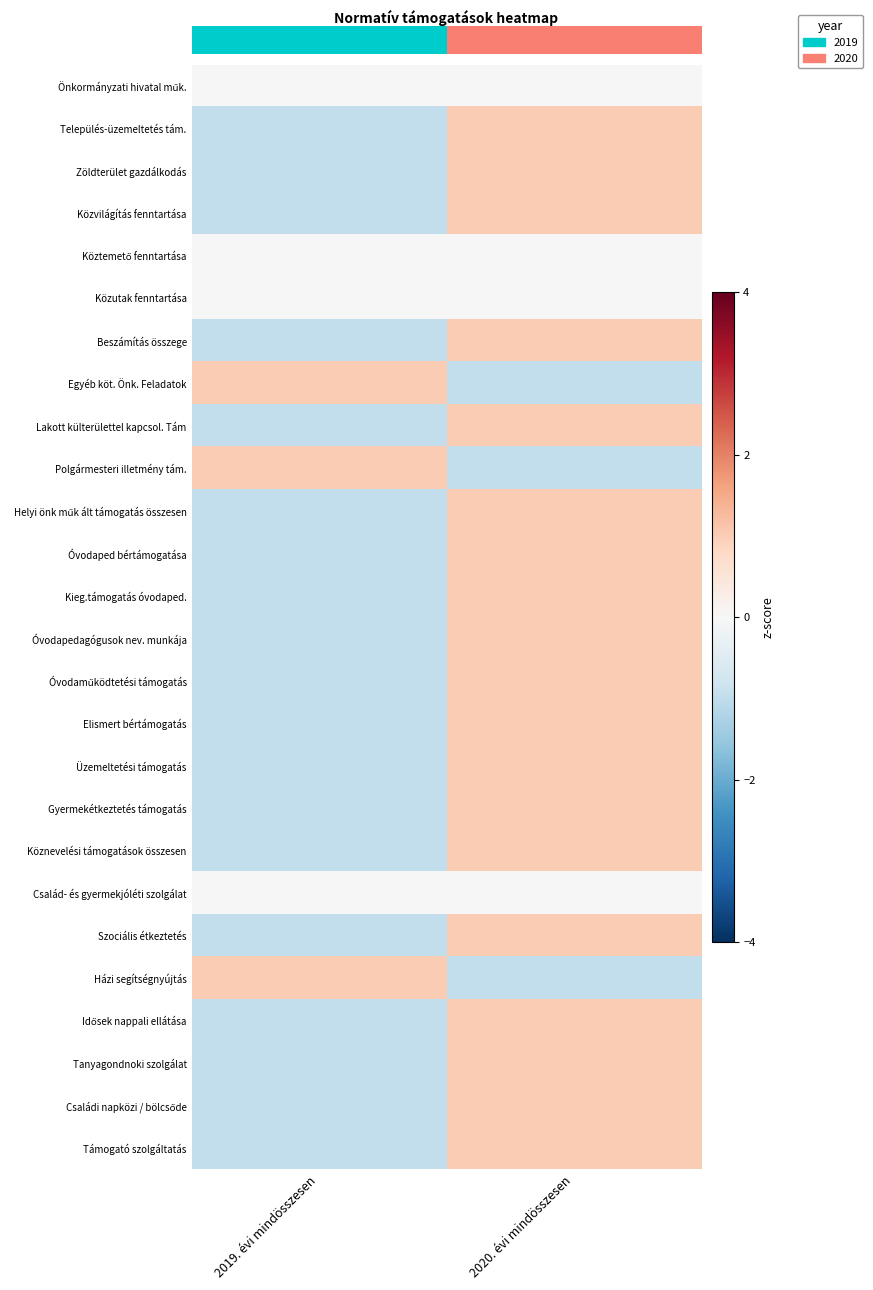

What is the total value across all series at 2019. évi mindösszesen?

-16